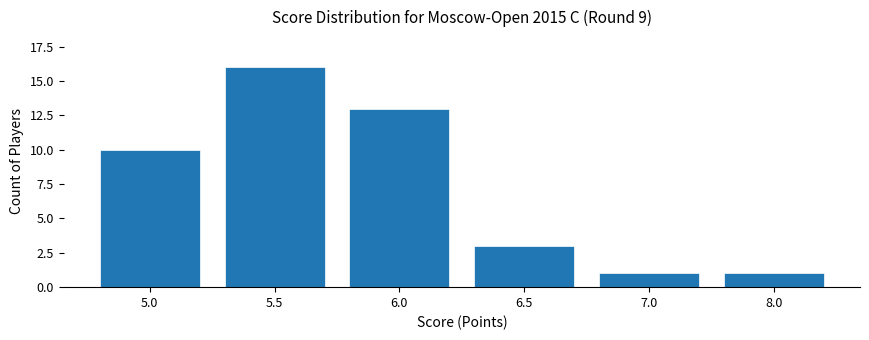

Which label corresponds to the largest value in the chart?

5.5